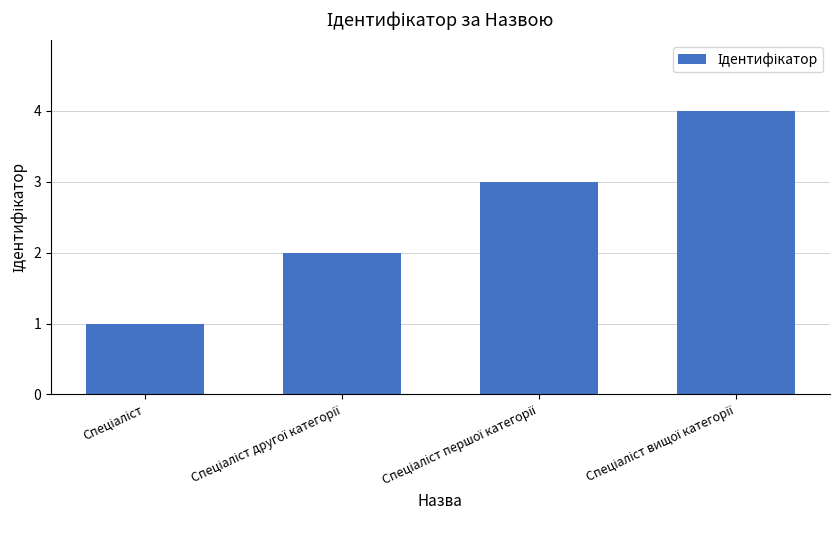

What is the sum of all values?

10